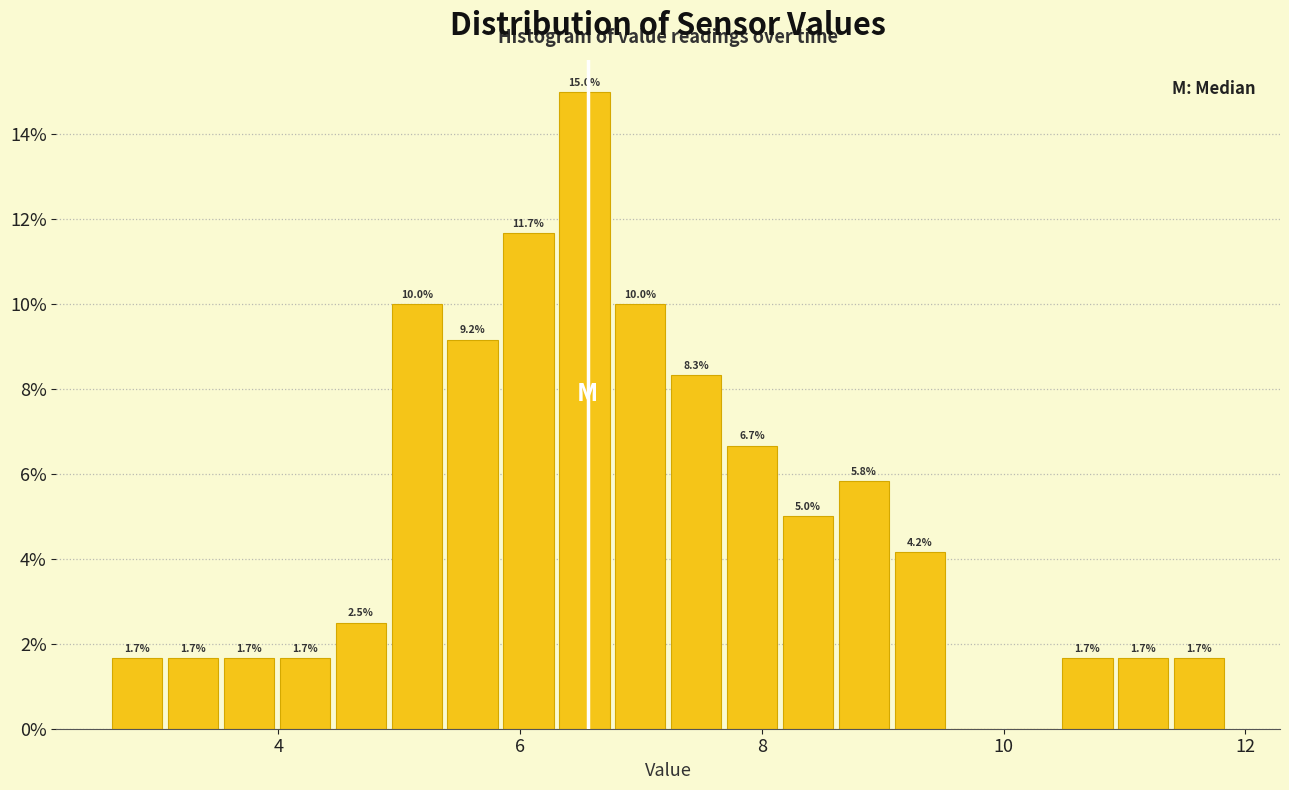

Around what value on the x-axis is the tallest bar? Give the approximate position of its centre, as read against the axis.

6.6